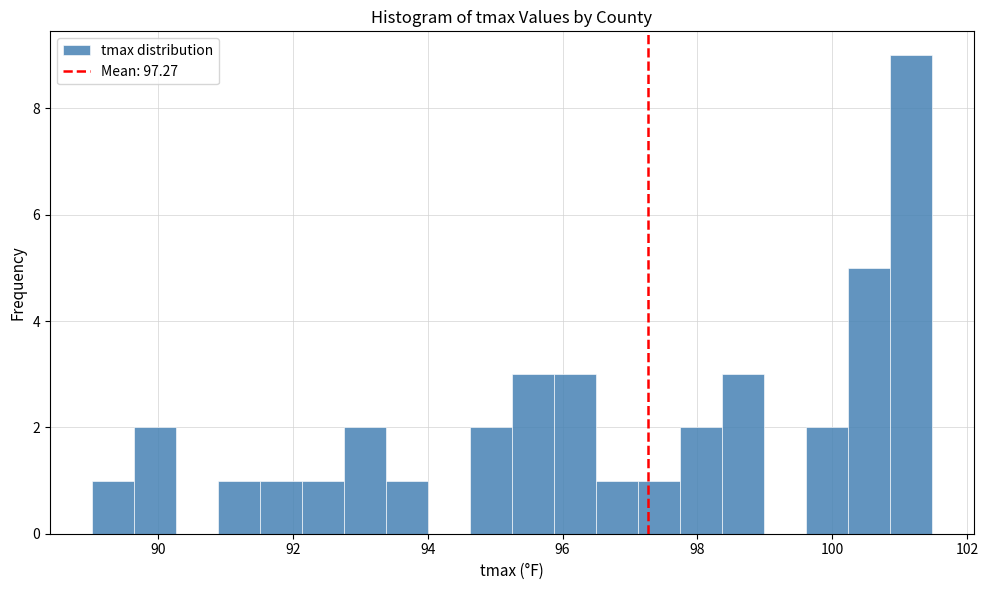

Around what value on the x-axis is the tallest bar? Give the approximate position of its centre, as read against the axis.

101.2